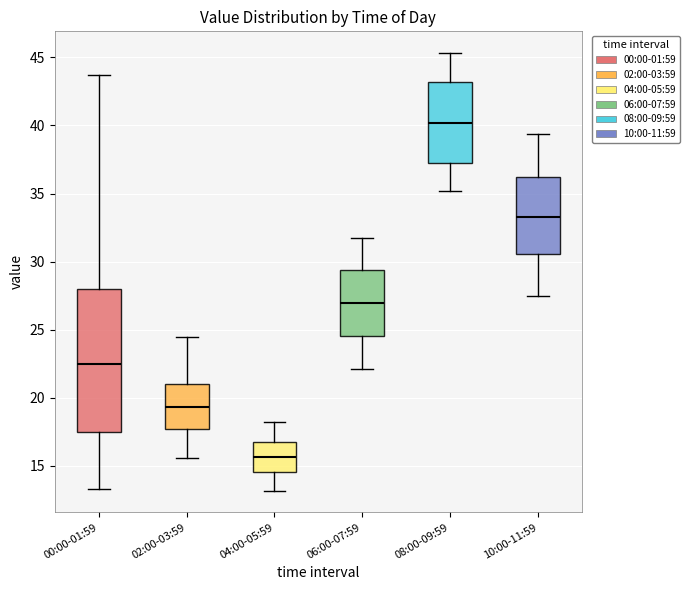

Which box has the highest median line?

08:00-09:59